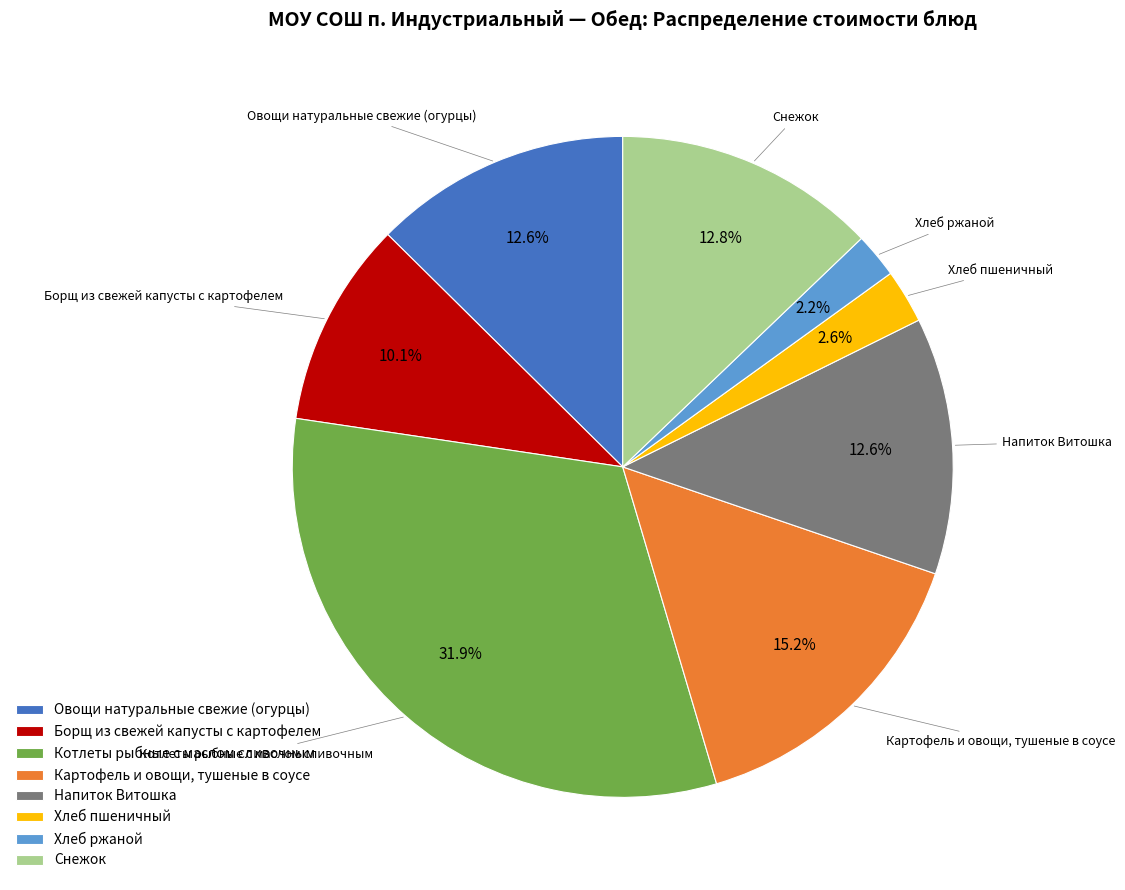

The Картофель и овощи, тушеные в соусе slice represents 2% of the pie. True or false?

False